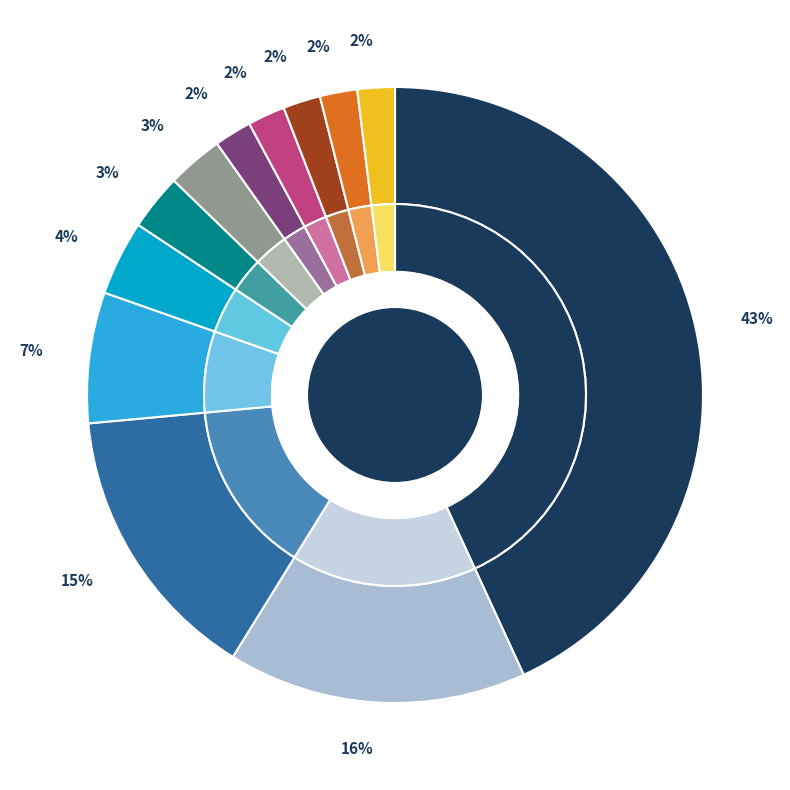

Rank the categories by value from lowest to highest.

8, 9, 10, 11, 12, 6, 7, 5, 4, 3, 2, 1